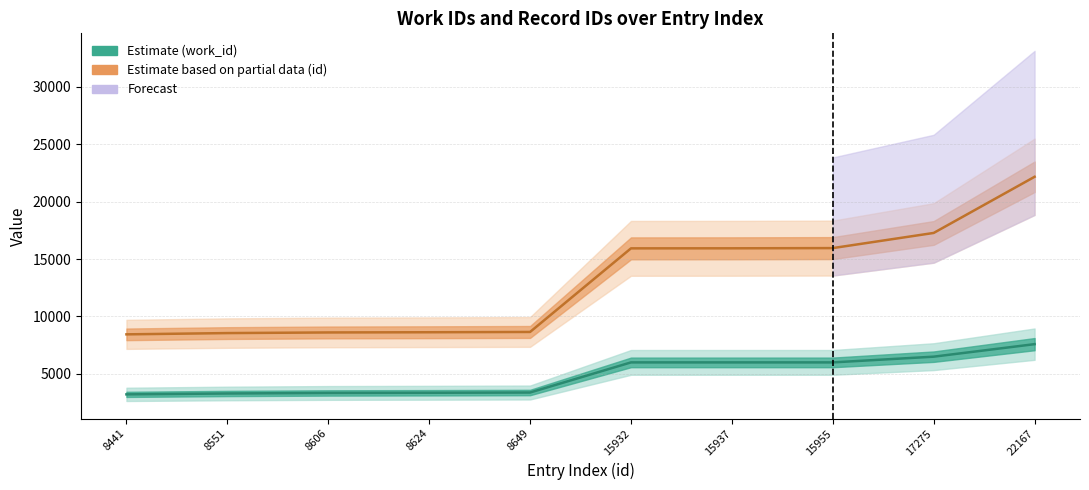

Rank the categories by work_id (Estimate) value from highest to lowest.

22167, 17275, 15932, 15937, 15955, 8649, 8624, 8606, 8551, 8441